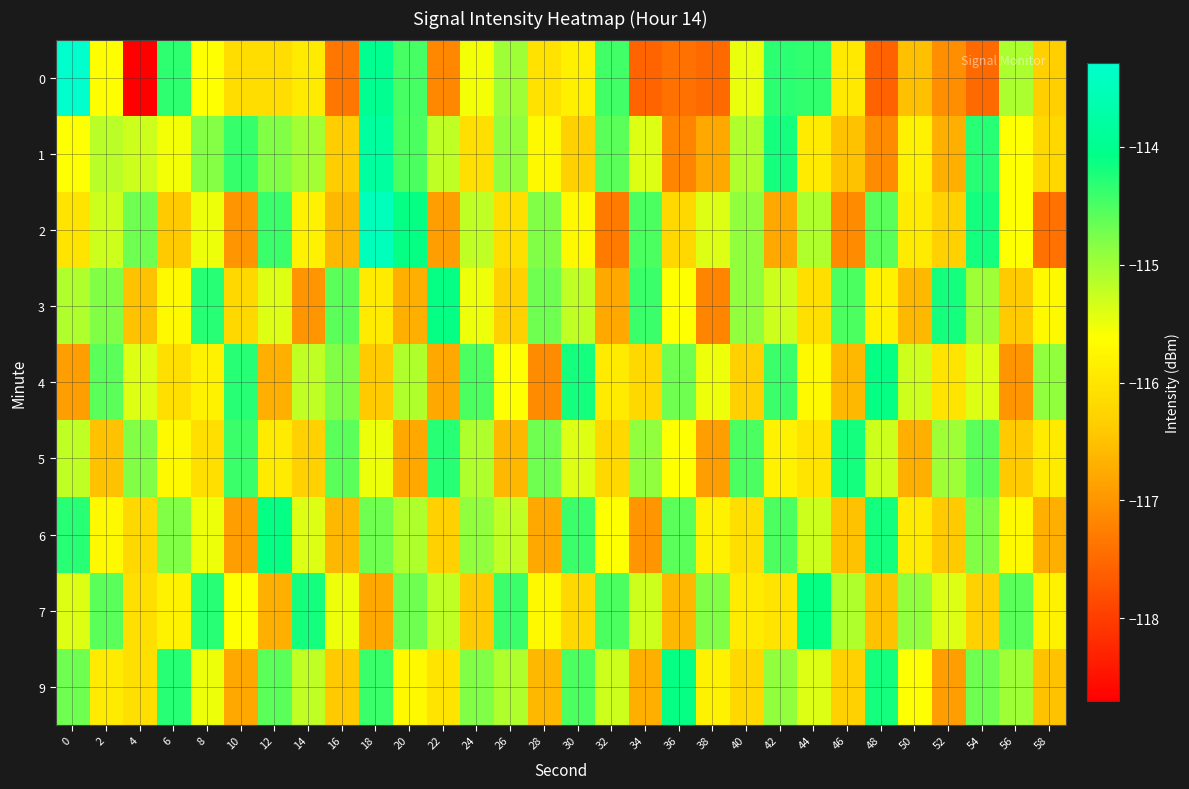

Which series has the largest total across all categories?

7